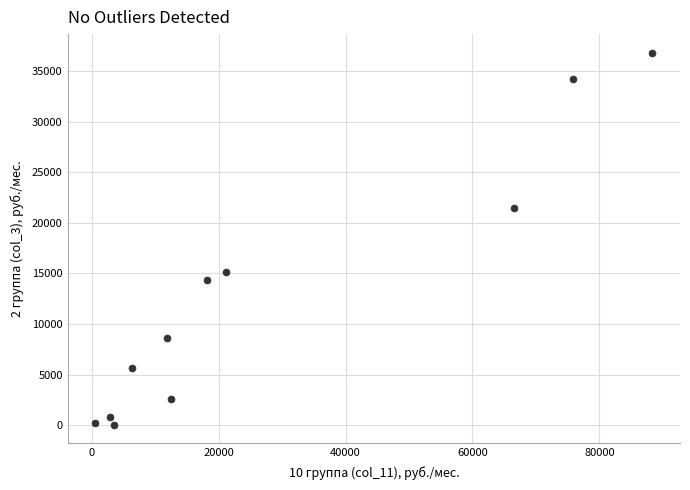

What is the range of X values (max minus min)?

87738.4